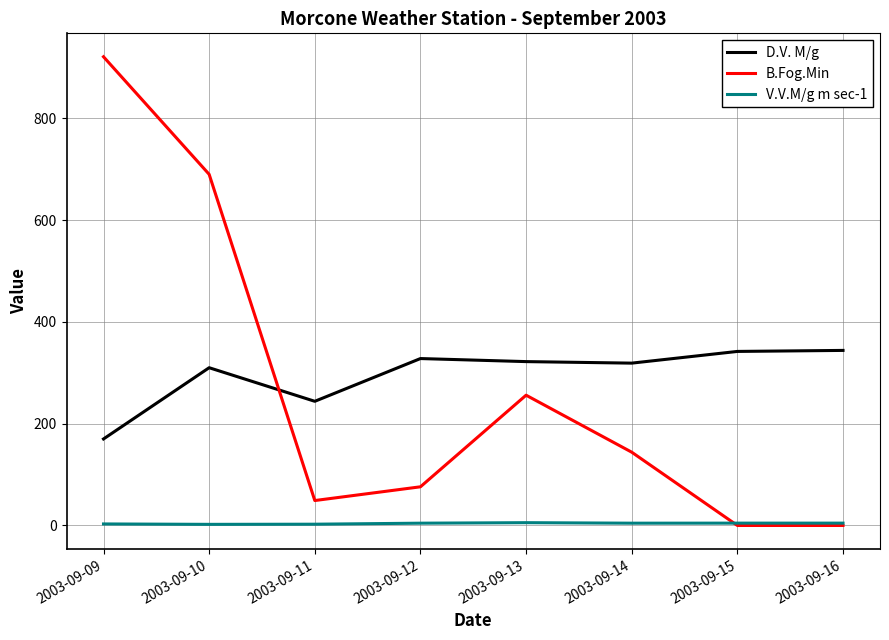

Does the chart have visible grid lines?

Yes